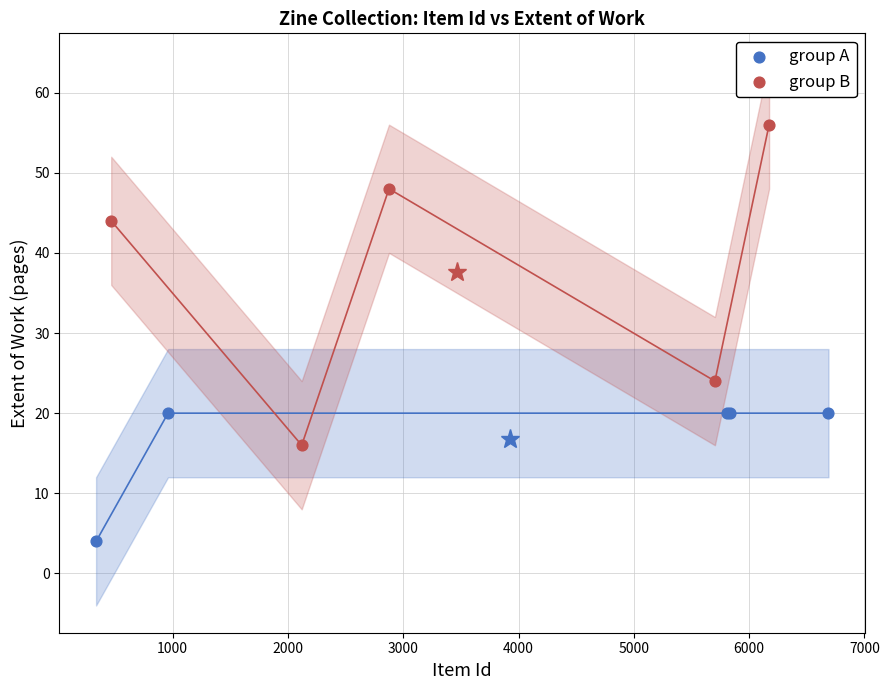

Which series has the widest spread of Y values?

group B